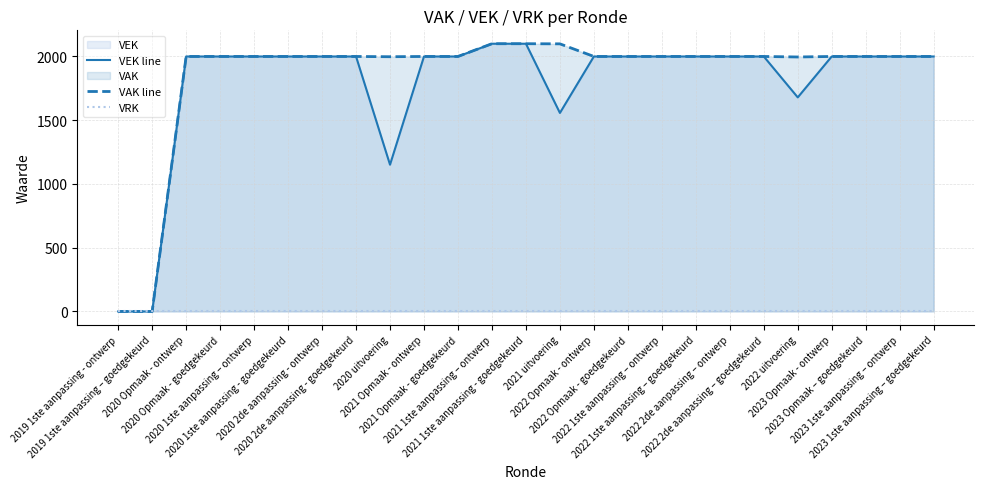

True or false: VAK line and VEK line cross at least once.

False